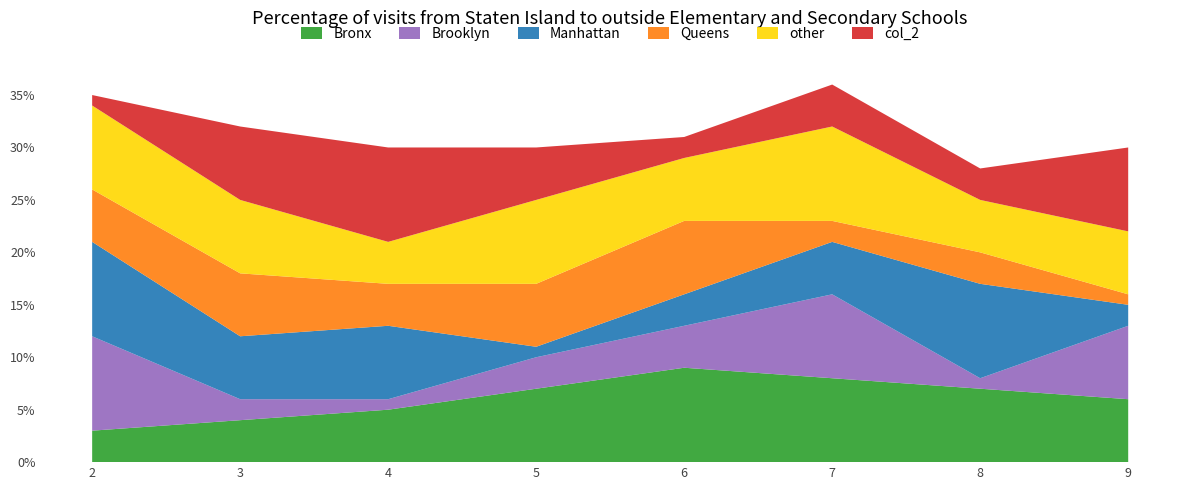

True or false: Bronx has a value of 5 at 4.

True